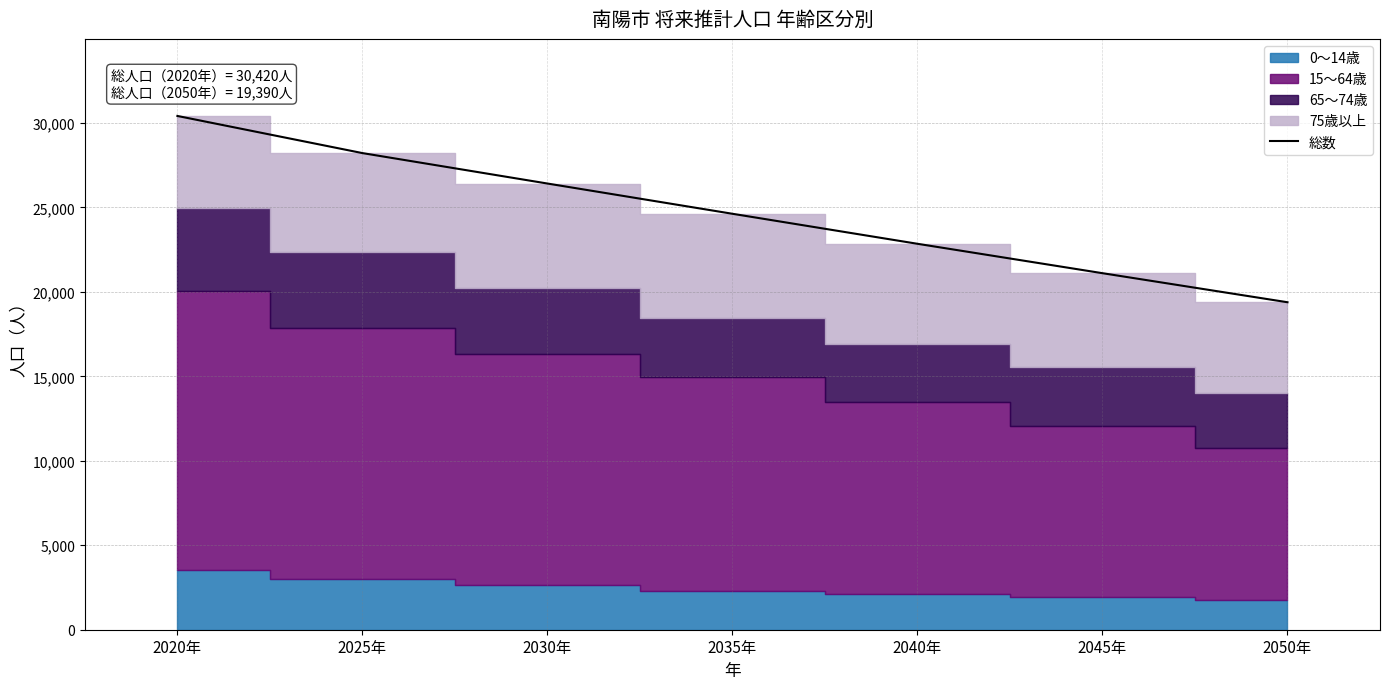

What is the approximate value at 2040年, to the nearest 10?

22850